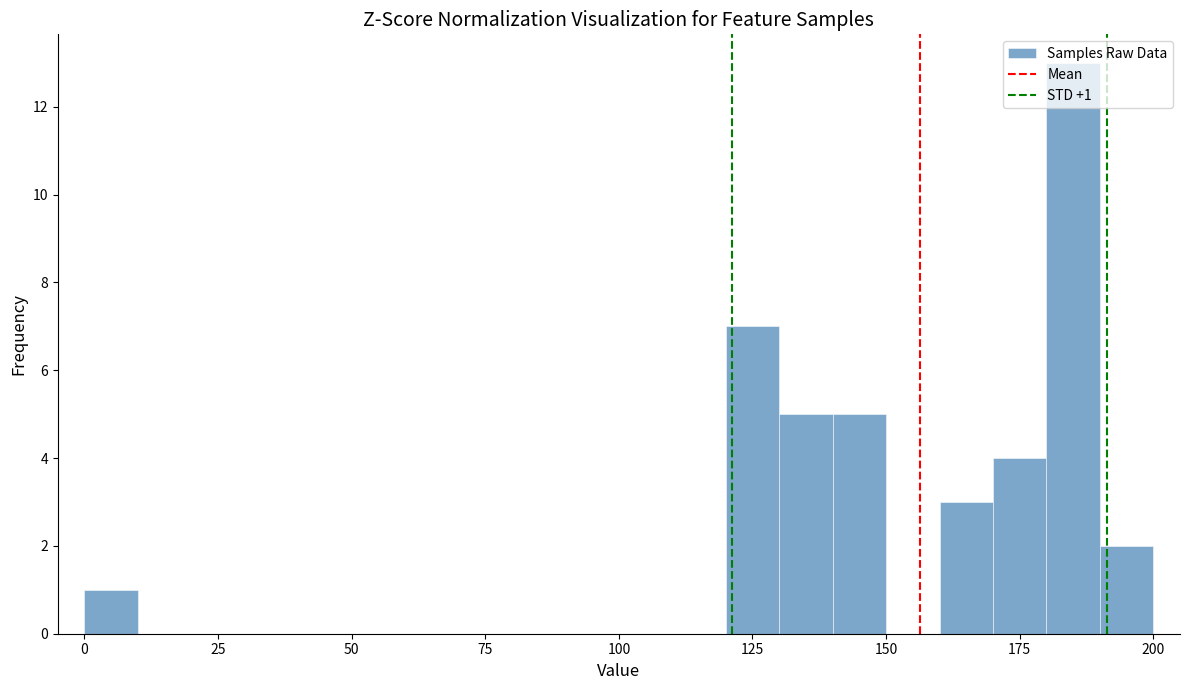

Read against the x-axis, roughly where is the centre of the tallest bar?

185